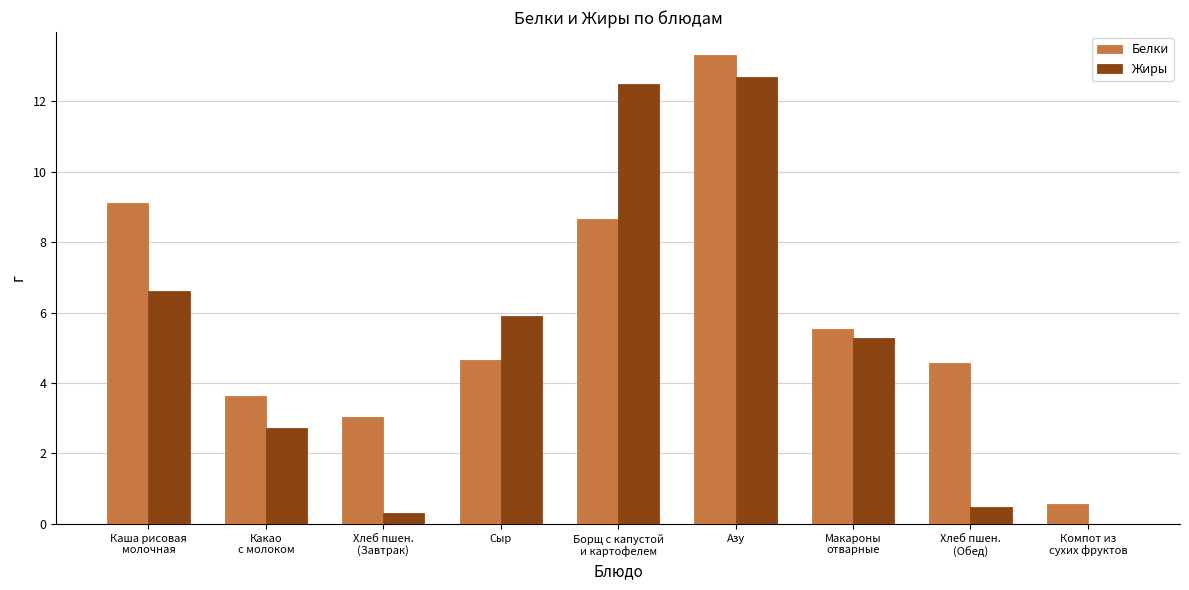

The value of Белки at Хлеб пшен.
(Обед) is 1.1. True or false?

False